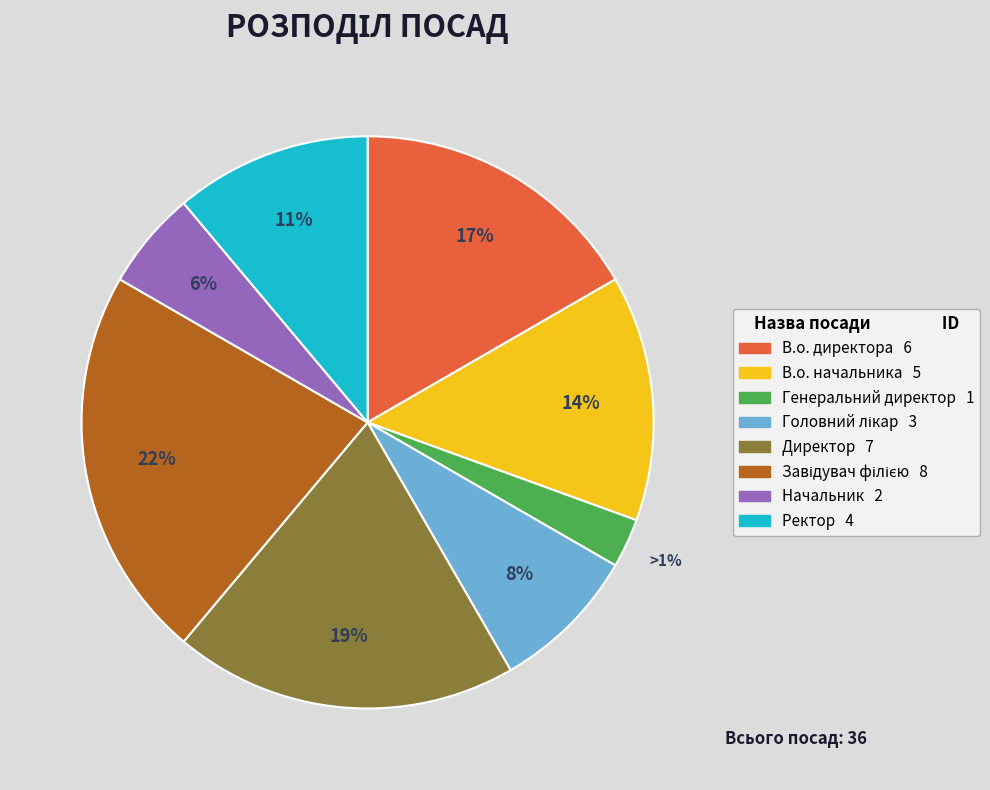

True or false: Генеральний директор accounts for 3% of the total.

True